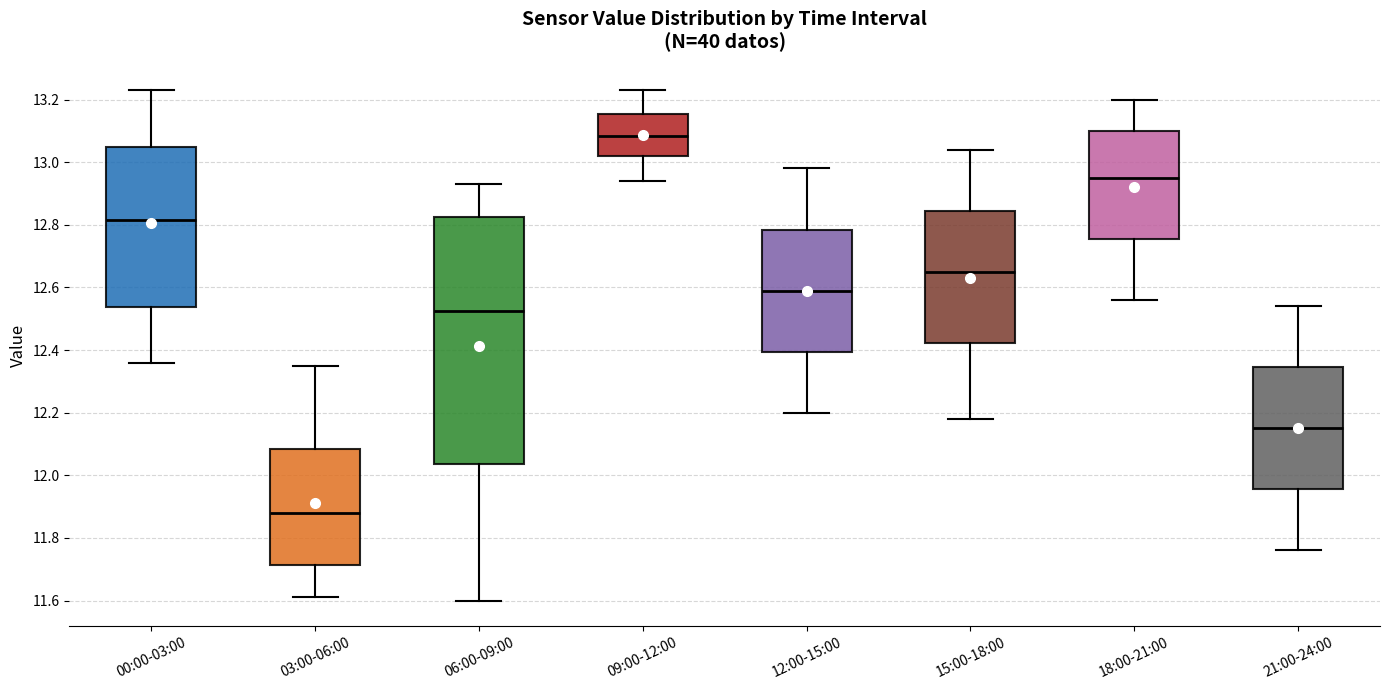

Where is the upper edge of the box for 09:00-12:00 on the y-axis? The values are not printed on the chart, so give them approximately, as read against the axis.

13.16